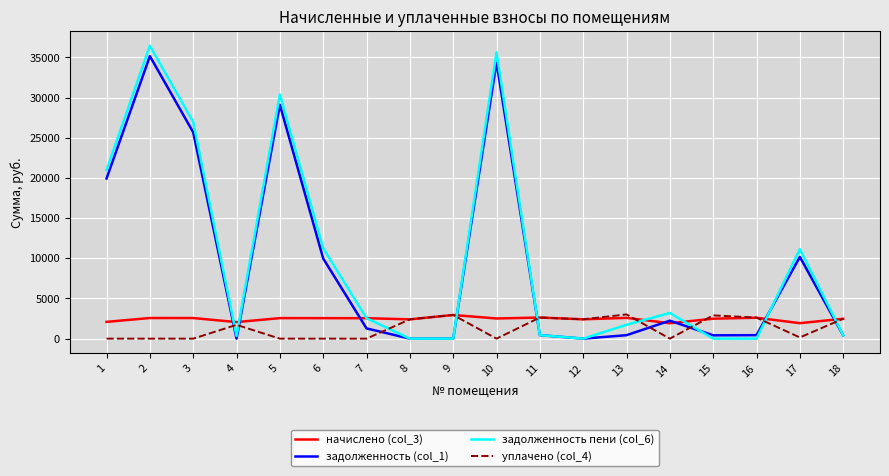

The value of задолженность пени (col_6) at 5 is 49803.4. True or false?

False